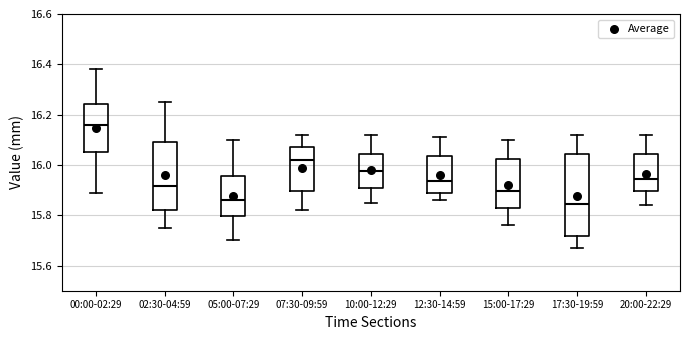

Reading left to right, read every box against the y-axis: the position of its median line, the range the box covers, and the ends of its whiskers. The values are not printed on the chart, so give them approximately, as read against the axis.

00:00-02:29: median 16.16, box 16.06 to 16.24, whiskers 15.90 to 16.38
02:30-04:59: median 15.92, box 15.82 to 16.10, whiskers 15.76 to 16.26
05:00-07:29: median 15.86, box 15.80 to 15.96, whiskers 15.70 to 16.10
07:30-09:59: median 16.02, box 15.90 to 16.08, whiskers 15.82 to 16.12
10:00-12:29: median 15.98, box 15.90 to 16.04, whiskers 15.86 to 16.12
12:30-14:59: median 15.94, box 15.88 to 16.04, whiskers 15.86 to 16.12
15:00-17:29: median 15.90, box 15.82 to 16.02, whiskers 15.76 to 16.10
17:30-19:59: median 15.84, box 15.72 to 16.04, whiskers 15.68 to 16.12
20:00-22:29: median 15.94, box 15.90 to 16.04, whiskers 15.84 to 16.12